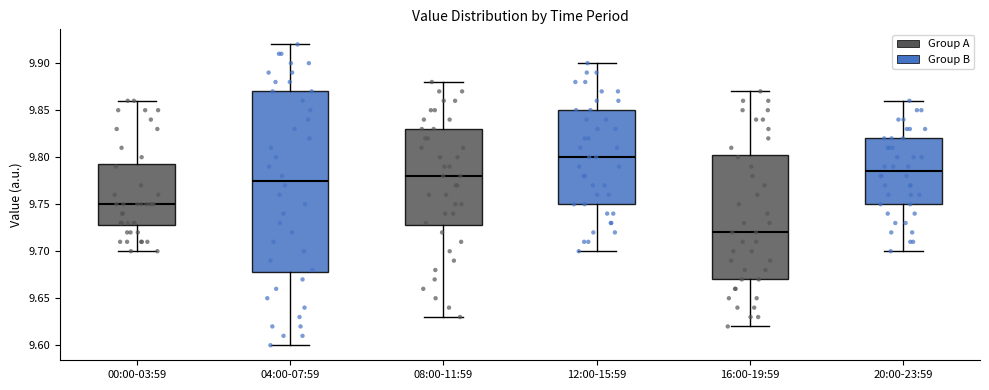

Reading left to right, read every box against the y-axis: the position of its median line, the range the box covers, and the ends of its whiskers. The values are not printed on the chart, so give them approximately, as read against the axis.

00:00-03:59: median 9.750, box 9.730 to 9.795, whiskers 9.700 to 9.860
04:00-07:59: median 9.775, box 9.680 to 9.870, whiskers 9.600 to 9.920
08:00-11:59: median 9.780, box 9.730 to 9.830, whiskers 9.630 to 9.880
12:00-15:59: median 9.800, box 9.750 to 9.850, whiskers 9.700 to 9.900
16:00-19:59: median 9.720, box 9.670 to 9.805, whiskers 9.620 to 9.870
20:00-23:59: median 9.785, box 9.750 to 9.820, whiskers 9.700 to 9.860